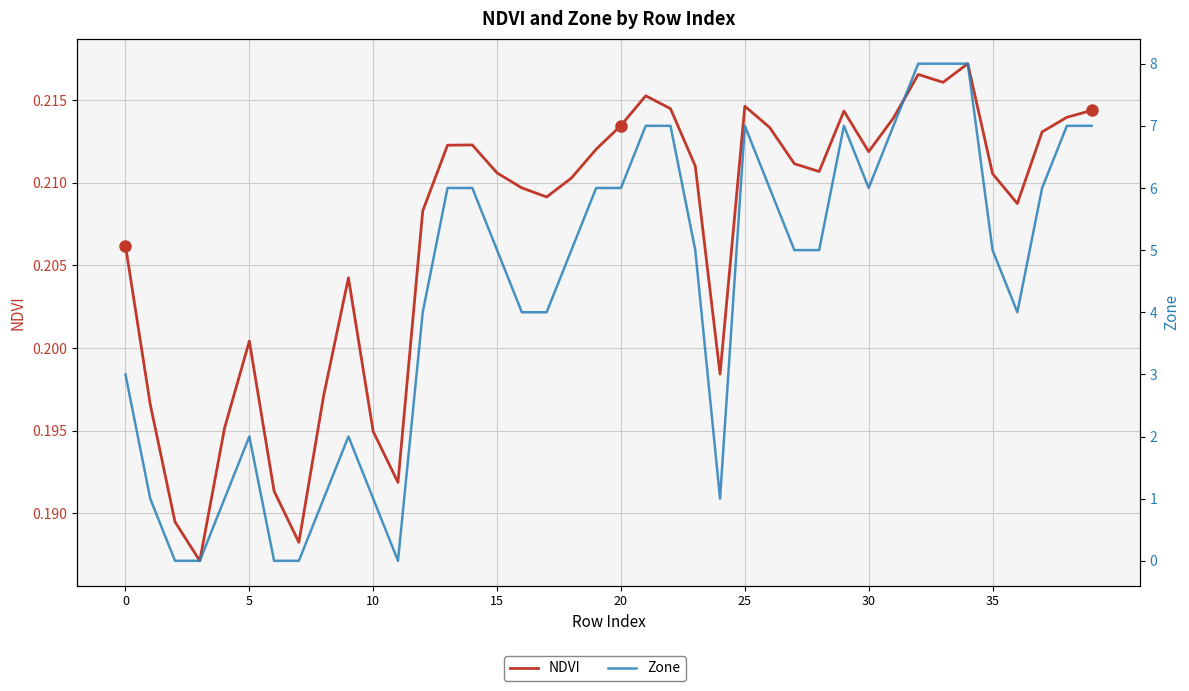

Reading left to right, extract all data points from this chart.

NDVI: 0.2	0.2	0.2	0.2	0.2	0.2	0.2	0.2	0.2	0.2	0.2	0.2	0.2	0.2	0.2	0.2	0.2	0.2	0.2	0.2	0.2	0.2	0.2	0.2	0.2	0.2	0.2	0.2	0.2	0.2	0.2	0.2	0.2	0.2	0.2	0.2	0.2	0.2	0.2	0.2
Zone: 3.0	1.0	0.0	0.0	1.0	2.0	0.0	0.0	1.0	2.0	1.0	0.0	4.0	6.0	6.0	5.0	4.0	4.0	5.0	6.0	6.0	7.0	7.0	5.0	1.0	7.0	6.0	5.0	5.0	7.0	6.0	7.0	8.0	8.0	8.0	5.0	4.0	6.0	7.0	7.0